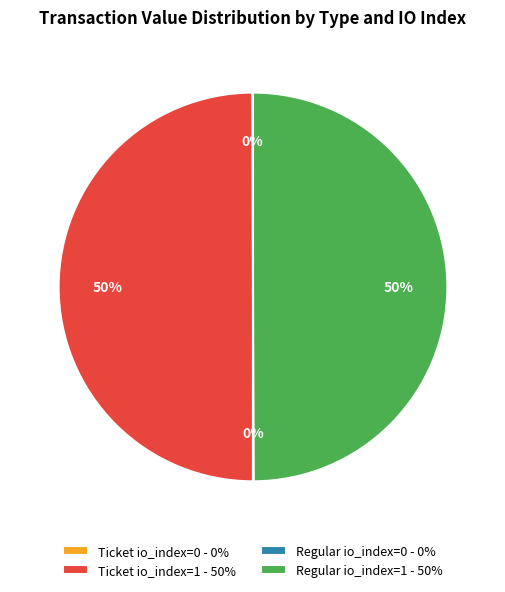

Is it true that Ticket io_index=1 - 50% is 50% of the pie?

True